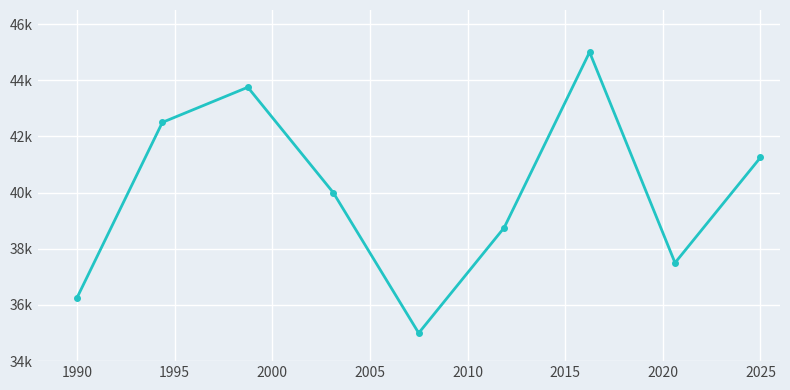

Is this an area chart (filled region under the line)?

No